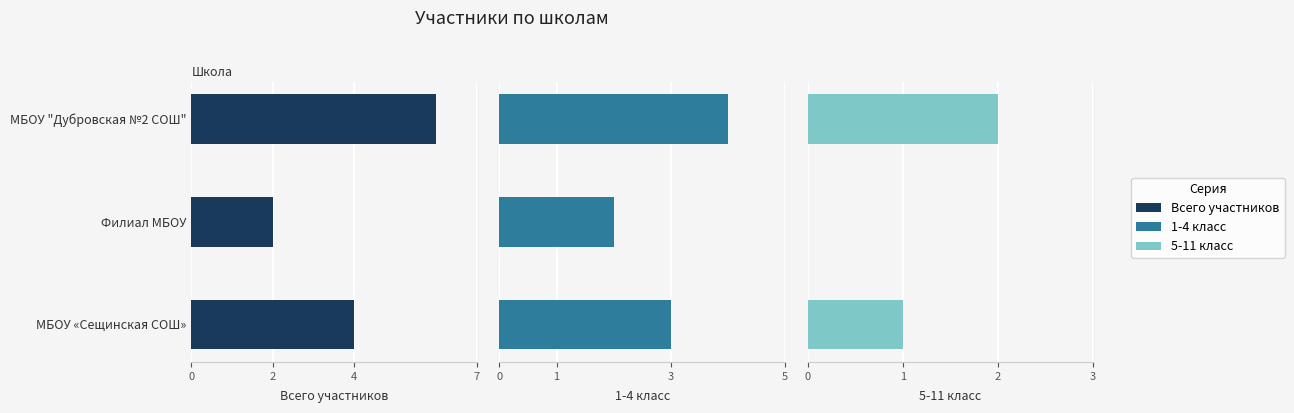

Reading right to left, what are all the values shown in this chart?

Всего участников: 4	2	6
1-4 класс: 3	2	4
5-11 класс: 1	0	2